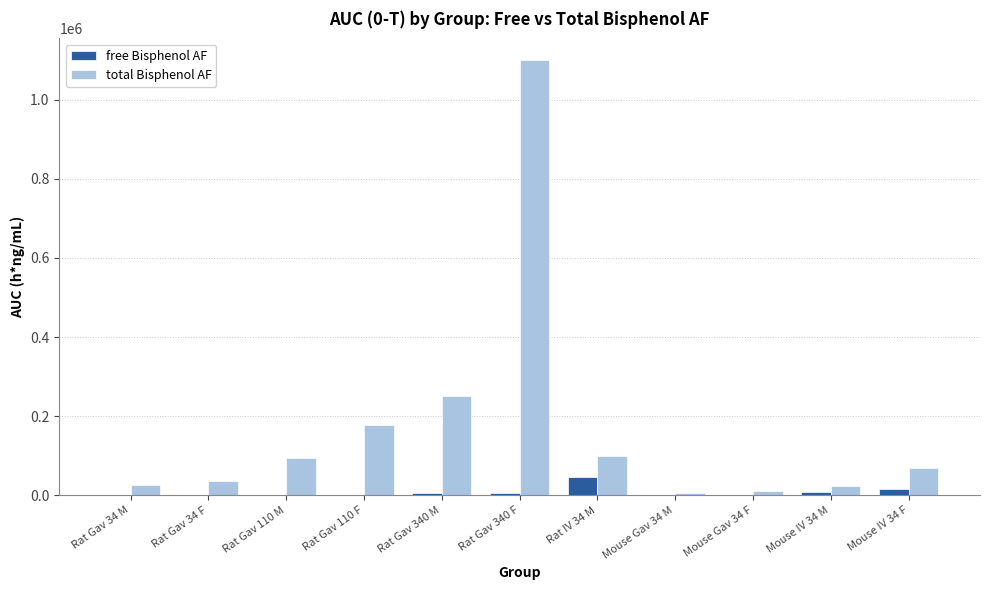

What are all the series names shown in the legend?

free Bisphenol AF, total Bisphenol AF